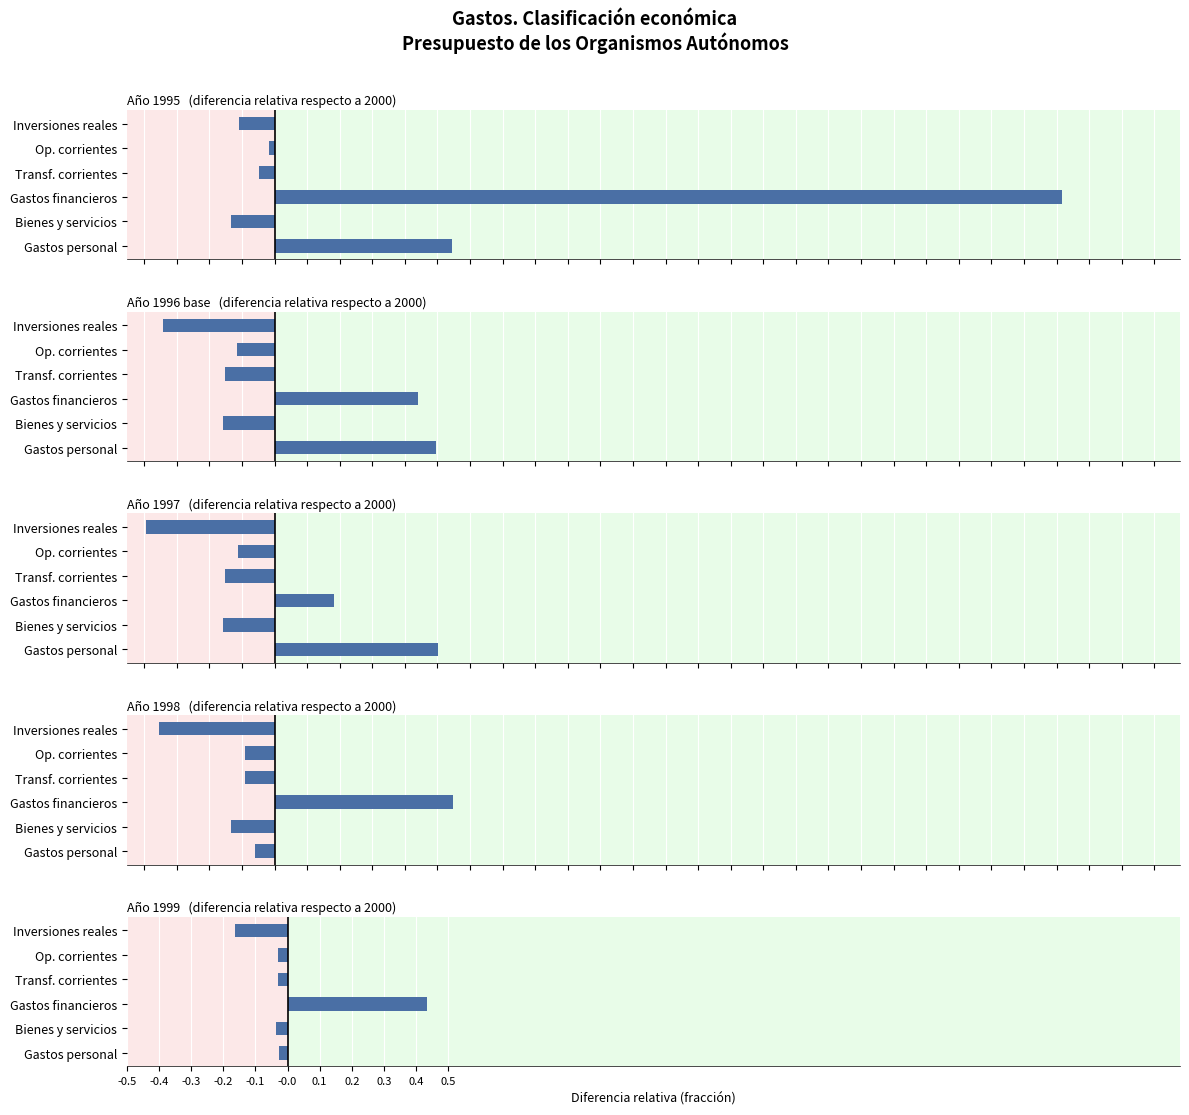

What is the change in value from Transf. corrientes to Inversiones reales?

-0.2